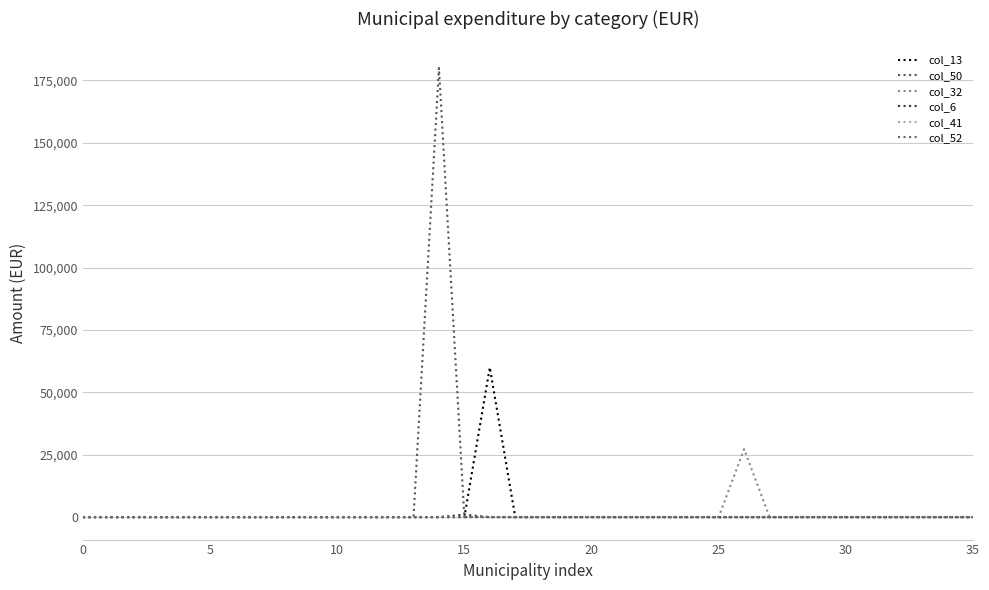

Is this an area chart (filled region under the line)?

No